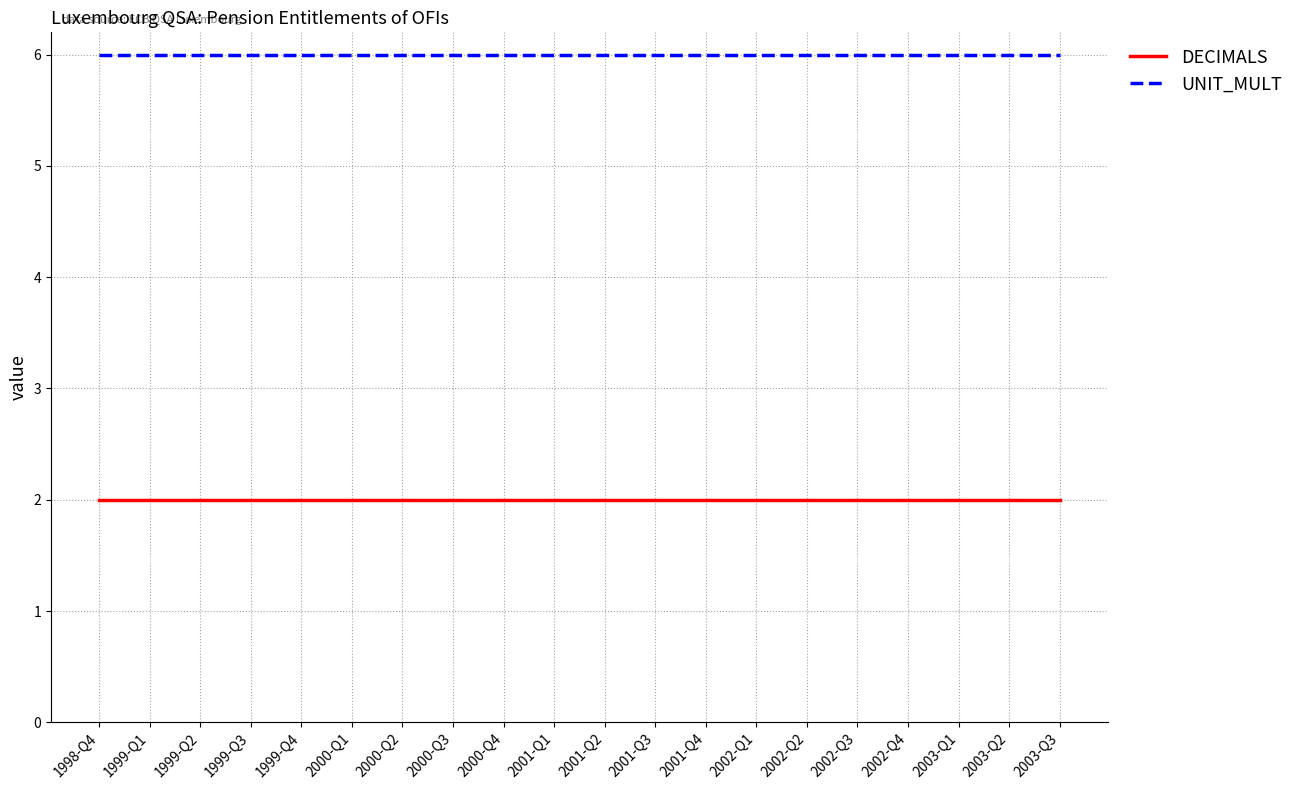

What position from the right is 2002-Q1?

7